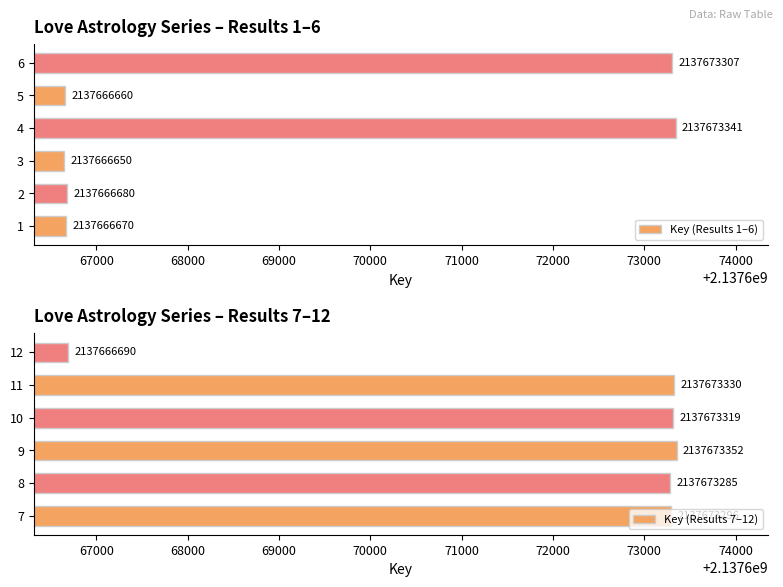

The value of Key (Results 1–6) at 1 is 2137666670. True or false?

True